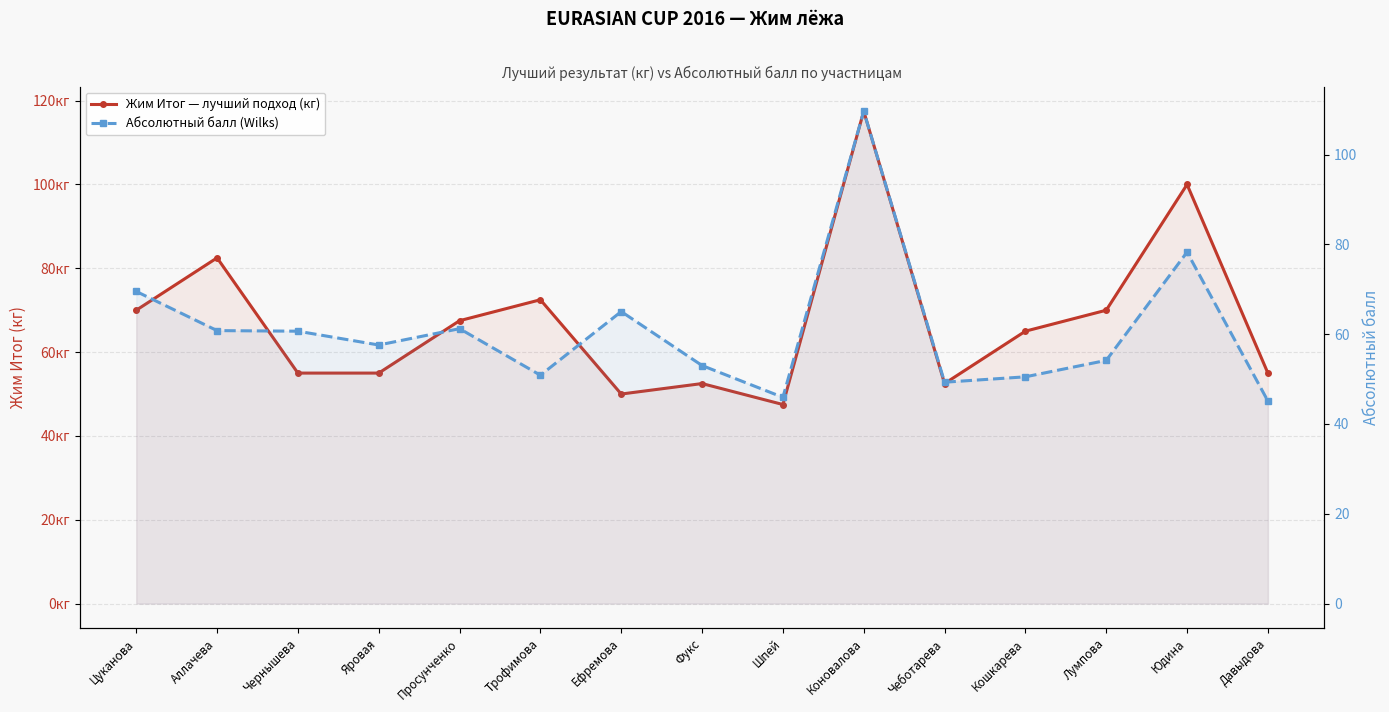

List the series in order of their overall mean, lowest first.

Абсолютный балл (Wilks), Жим Итог — лучший подход (кг)